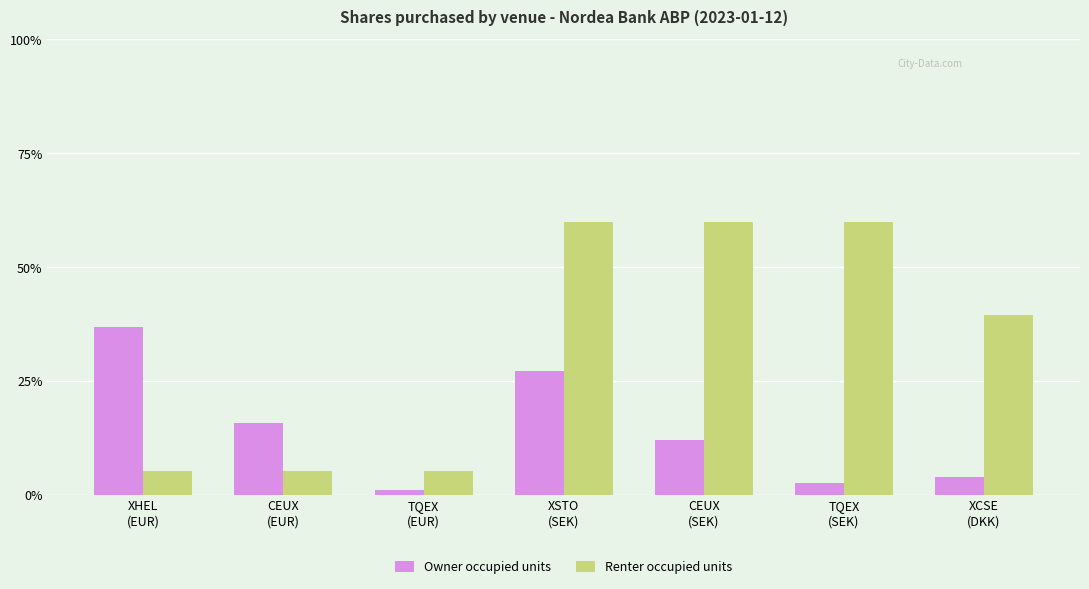

Reading left to right, extract all data points from this chart.

Owner occupied units: XHEL
(EUR)=37.0	CEUX
(EUR)=15.9	TQEX
(EUR)=1.2	XSTO
(SEK)=27.2	CEUX
(SEK)=12.2	TQEX
(SEK)=2.6	XCSE
(DKK)=4.0
Renter occupied units: XHEL
(EUR)=5.3	CEUX
(EUR)=5.3	TQEX
(EUR)=5.3	XSTO
(SEK)=60.0	CEUX
(SEK)=60.0	TQEX
(SEK)=60.0	XCSE
(DKK)=39.6